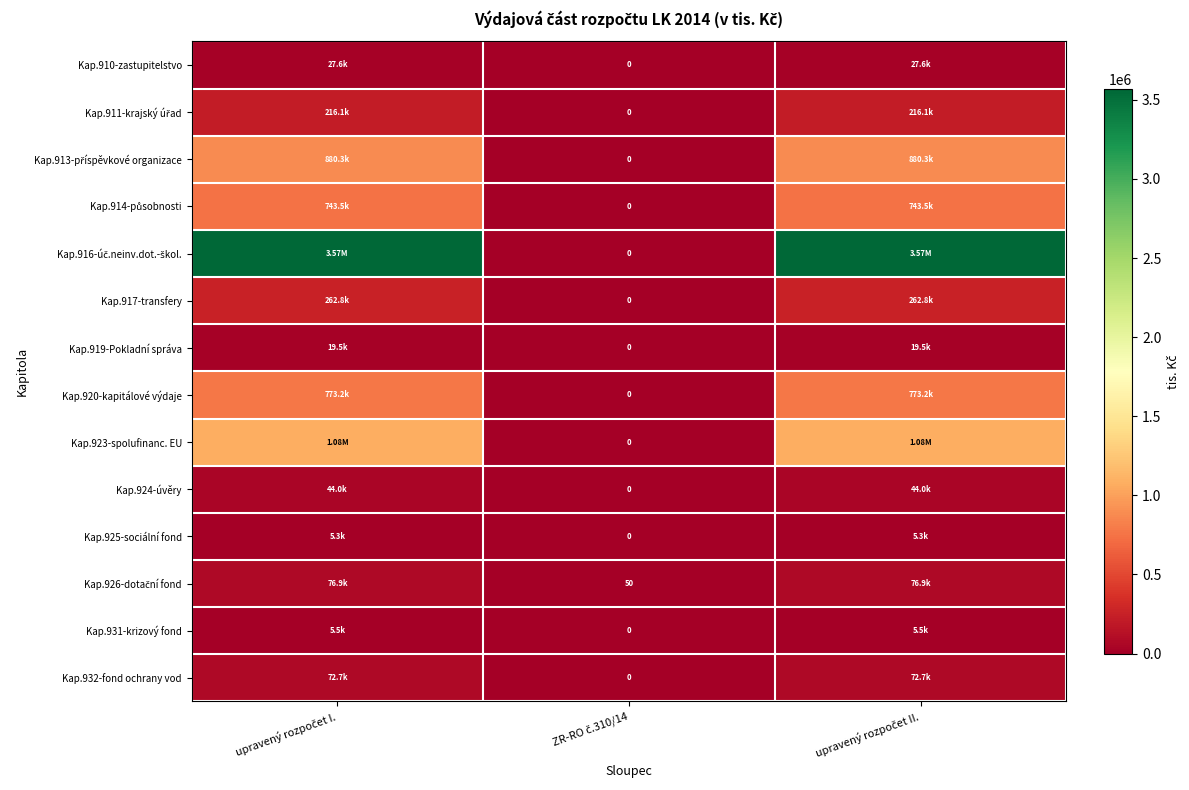

True or false: Kap.911-krajský úřad has a value of 92126.3 at upravený rozpočet I..

False